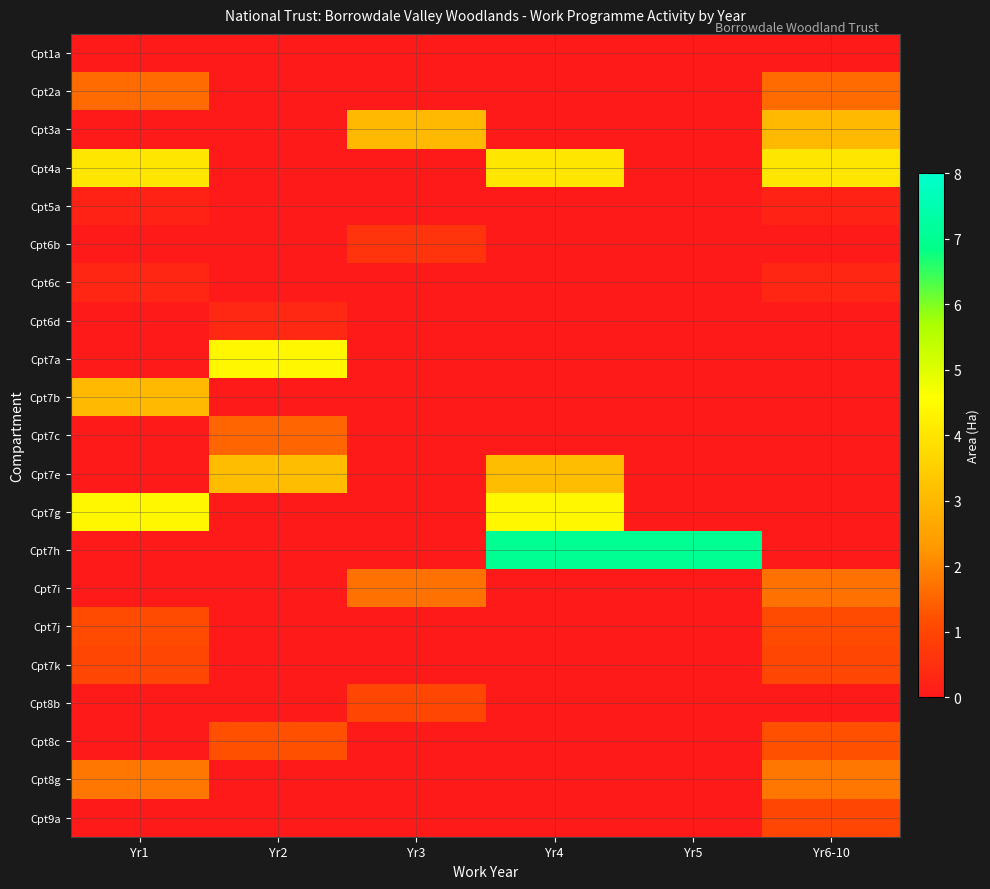

Reading right to left, extract all data points from this chart.

Cpt1a: Yr6-10=0.0	Yr5=0.0	Yr4=0.0	Yr3=0.0	Yr2=0.0	Yr1=0.0
Cpt2a: Yr6-10=1.6	Yr5=0.0	Yr4=0.0	Yr3=0.0	Yr2=0.0	Yr1=1.6
Cpt3a: Yr6-10=3.0	Yr5=0.0	Yr4=0.0	Yr3=3.0	Yr2=0.0	Yr1=0.0
Cpt4a: Yr6-10=4.0	Yr5=0.0	Yr4=4.0	Yr3=0.0	Yr2=0.0	Yr1=4.0
Cpt5a: Yr6-10=0.2	Yr5=0.0	Yr4=0.0	Yr3=0.0	Yr2=0.0	Yr1=0.2
Cpt6b: Yr6-10=0.0	Yr5=0.0	Yr4=0.0	Yr3=0.6	Yr2=0.0	Yr1=0.0
Cpt6c: Yr6-10=0.3	Yr5=0.0	Yr4=0.0	Yr3=0.0	Yr2=0.0	Yr1=0.3
Cpt6d: Yr6-10=0.0	Yr5=0.0	Yr4=0.0	Yr3=0.0	Yr2=0.3	Yr1=0.0
Cpt7a: Yr6-10=0.0	Yr5=0.0	Yr4=0.0	Yr3=0.0	Yr2=4.4	Yr1=0.0
Cpt7b: Yr6-10=0.0	Yr5=0.0	Yr4=0.0	Yr3=0.0	Yr2=0.0	Yr1=3.0
Cpt7c: Yr6-10=0.0	Yr5=0.0	Yr4=0.0	Yr3=0.0	Yr2=1.5	Yr1=0.0
Cpt7e: Yr6-10=0.0	Yr5=0.0	Yr4=3.1	Yr3=0.0	Yr2=3.1	Yr1=0.0
Cpt7g: Yr6-10=0.0	Yr5=0.0	Yr4=4.4	Yr3=0.0	Yr2=0.0	Yr1=4.4
Cpt7h: Yr6-10=0.0	Yr5=7.0	Yr4=7.0	Yr3=0.0	Yr2=0.0	Yr1=0.0
Cpt7i: Yr6-10=1.7	Yr5=0.0	Yr4=0.0	Yr3=1.7	Yr2=0.0	Yr1=0.0
Cpt7j: Yr6-10=1.1	Yr5=0.0	Yr4=0.0	Yr3=0.0	Yr2=0.0	Yr1=1.1
Cpt7k: Yr6-10=1.0	Yr5=0.0	Yr4=0.0	Yr3=0.0	Yr2=0.0	Yr1=1.0
Cpt8b: Yr6-10=0.0	Yr5=0.0	Yr4=0.0	Yr3=1.0	Yr2=0.0	Yr1=0.0
Cpt8c: Yr6-10=1.2	Yr5=0.0	Yr4=0.0	Yr3=0.0	Yr2=1.2	Yr1=0.0
Cpt8g: Yr6-10=1.8	Yr5=0.0	Yr4=0.0	Yr3=0.0	Yr2=0.0	Yr1=1.8
Cpt9a: Yr6-10=1.0	Yr5=0.0	Yr4=0.0	Yr3=0.0	Yr2=0.0	Yr1=0.0